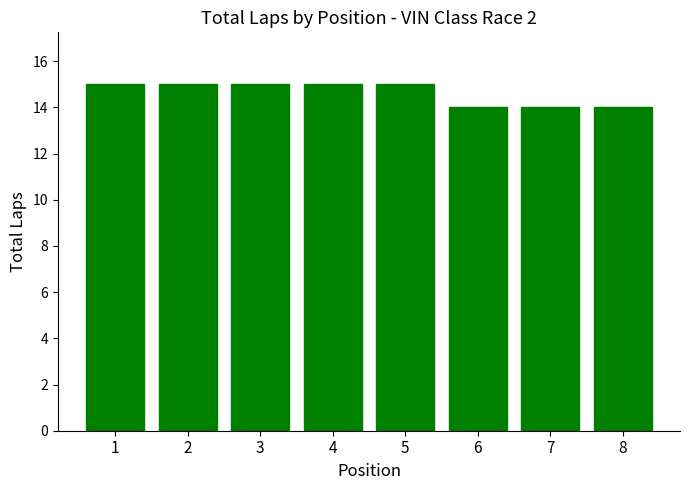

Reading right to left, what are all the values shown in this chart?

14	14	14	15	15	15	15	15